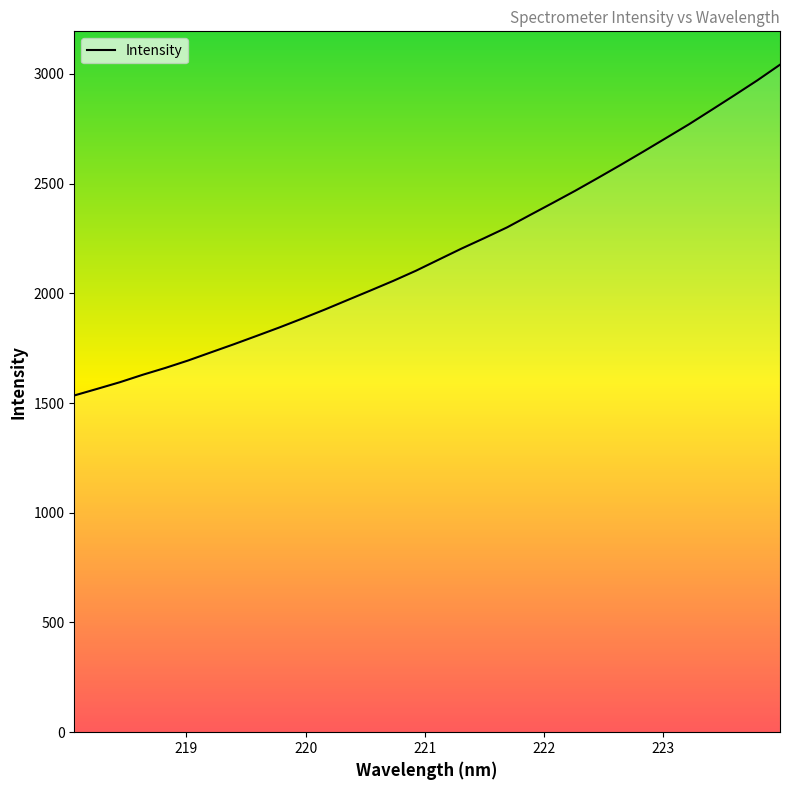

Rank the categories by value from highest to lowest.

223.9802, 223.7895, 223.5987, 223.408, 223.2172, 223.0264, 222.8355, 222.6447, 222.4538, 222.263, 222.0721, 221.8812, 221.6902, 221.4993, 221.3083, 221.1174, 220.9264, 220.7354, 220.5444, 220.3533, 220.1623, 219.9712, 219.7801, 219.589, 219.3979, 219.2067, 219.0156, 218.8244, 218.6332, 218.442, 218.2508, 218.0596